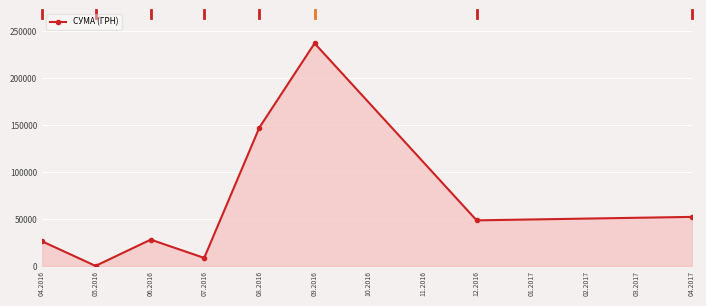

How many values are below 48589?

4